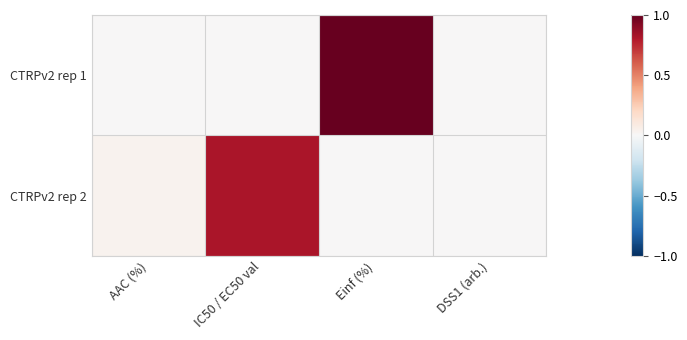

Reading left to right, transcribe all the data shown in this chart.

CTRPv2 rep 1: AAC (%)=0.0	IC50 / EC50 val=0.0	Einf (%)=1.0	DSS1 (arb.)=0.0
CTRPv2 rep 2: AAC (%)=0.0	IC50 / EC50 val=0.8	Einf (%)=0.0	DSS1 (arb.)=0.0